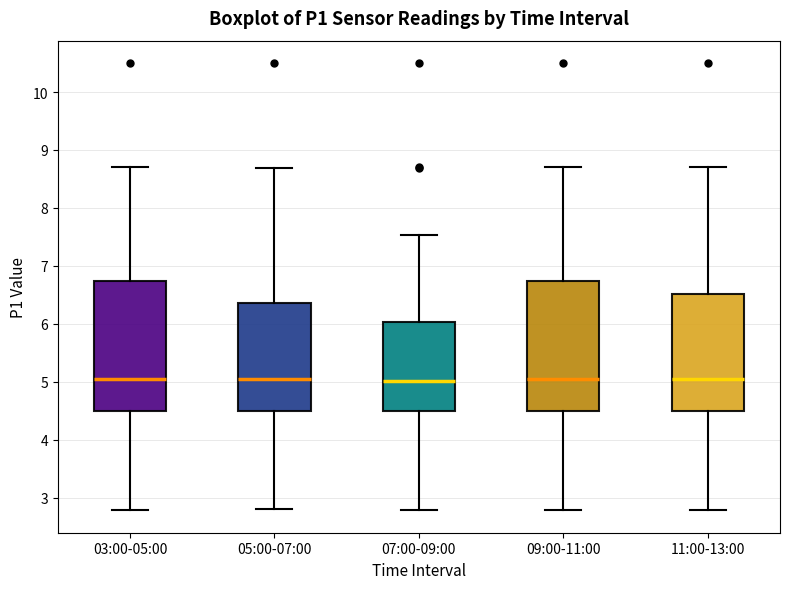

Reading left to right, read every box against the y-axis: the position of its median line, the range the box covers, and the ends of its whiskers. The values are not printed on the chart, so give them approximately, as read against the axis.

03:00-05:00: median 5.1, box 4.5 to 6.7, whiskers 2.8 to 8.7
05:00-07:00: median 5.1, box 4.5 to 6.4, whiskers 2.8 to 8.7
07:00-09:00: median 5.0, box 4.5 to 6.0, whiskers 2.8 to 7.5
09:00-11:00: median 5.1, box 4.5 to 6.7, whiskers 2.8 to 8.7
11:00-13:00: median 5.1, box 4.5 to 6.5, whiskers 2.8 to 8.7